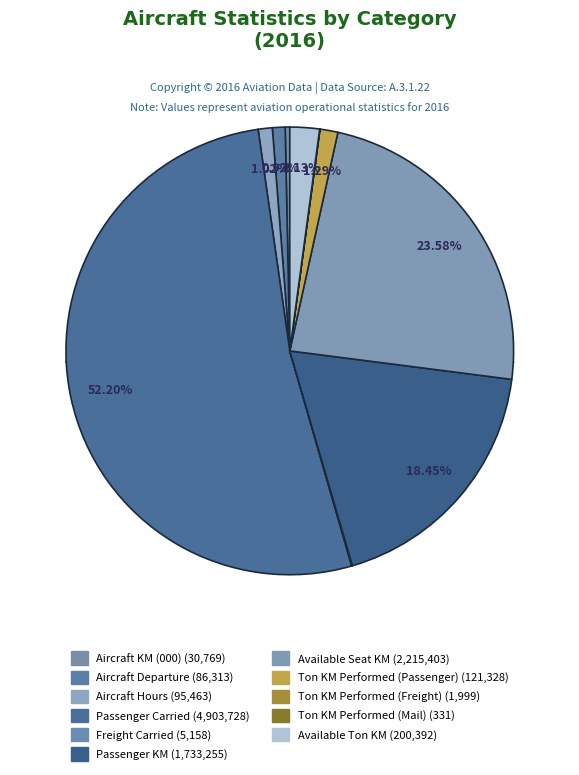

Rank the categories by value from lowest to highest.

Ton KM Performed (Mail), Ton KM Performed (Freight), Freight Carried, Aircraft KM (000), Aircraft Departure, Aircraft Hours, Ton KM Performed (Passenger), Available Ton KM, Passenger KM, Available Seat KM, Passenger Carried